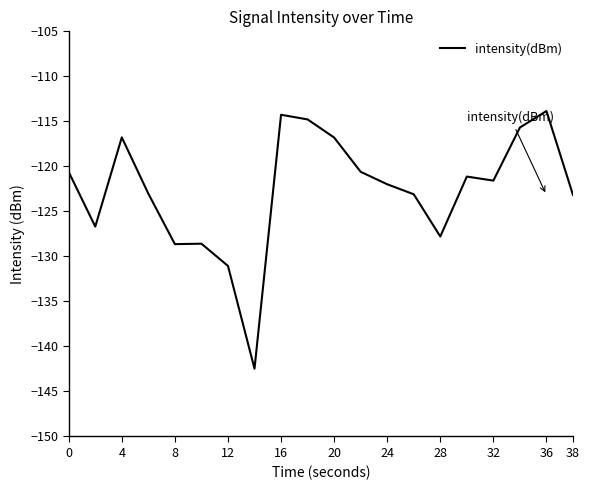

What is the minimum value shown in the chart?

-142.5